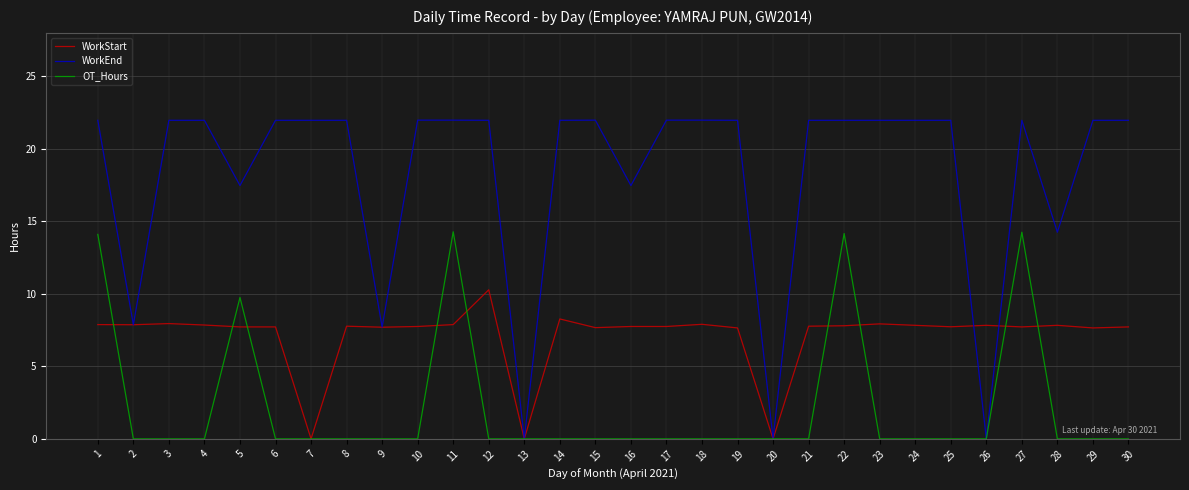

Which series ends up on top after the final intersection of WorkStart and WorkEnd?

WorkEnd